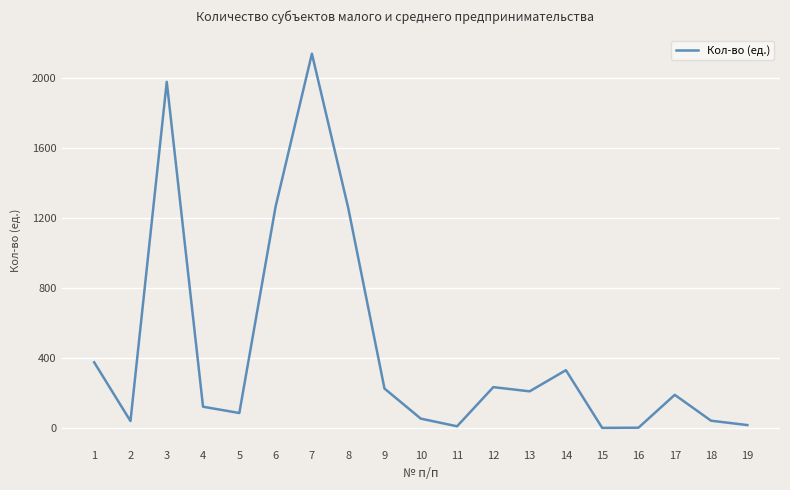

At which label is the value closest to 1070?

8